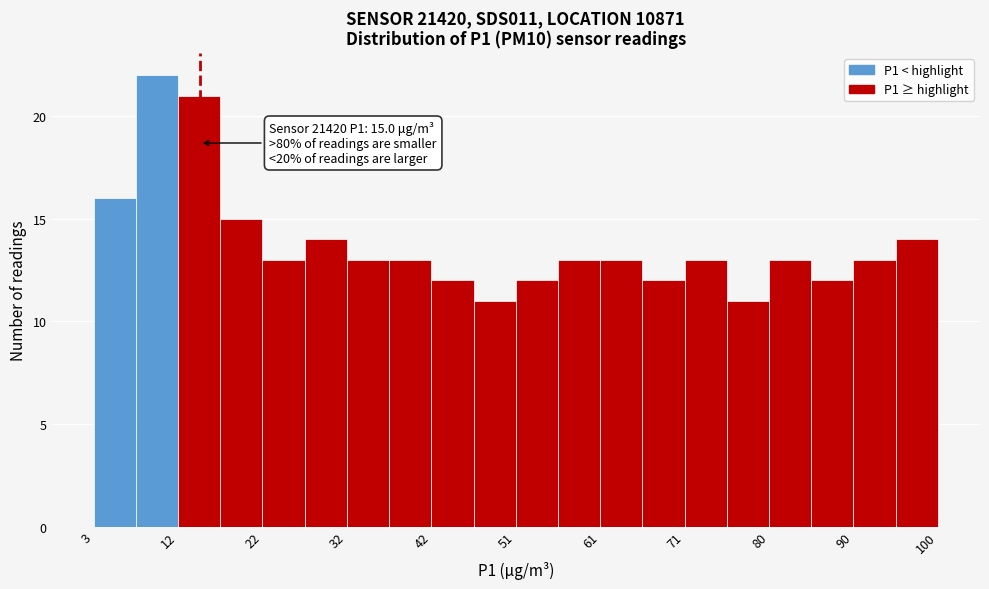

Which range on the x-axis has the tallest bar?

8 to 13